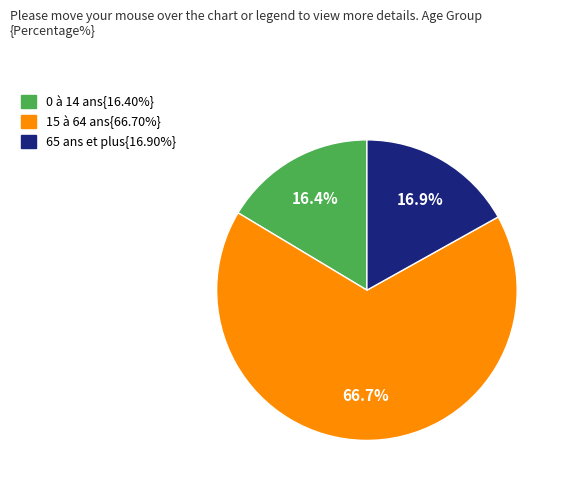

Does any single category account for the majority?

Yes